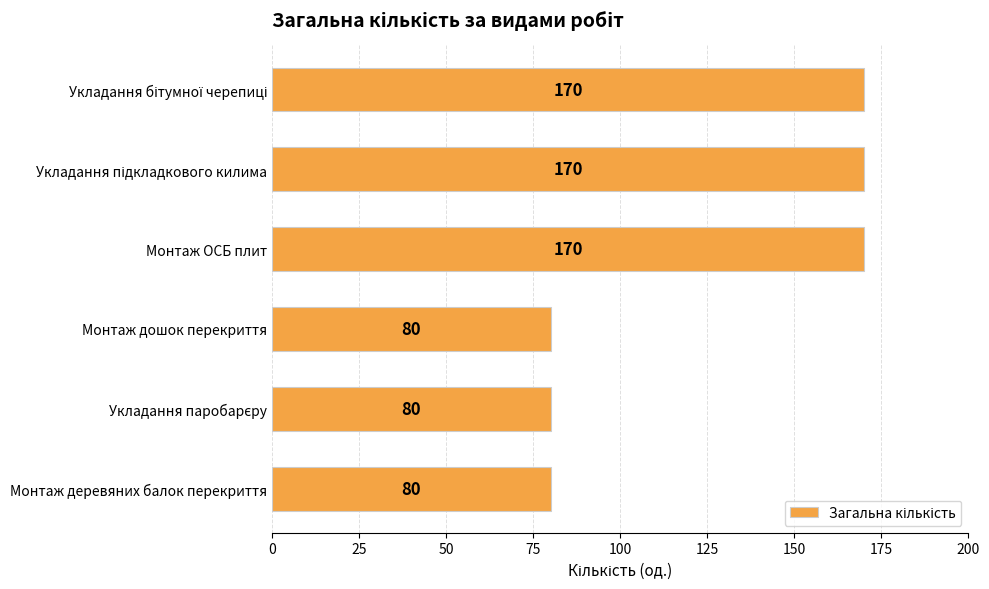

What is the ratio of the value at Монтаж ОСБ плит to the value at Монтаж деревяних балок перекриття?

2.1